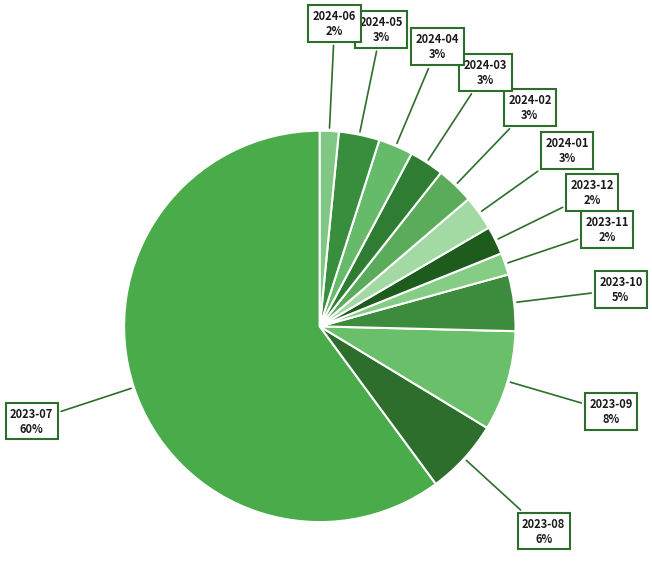

How many slices are in this pie chart?

12